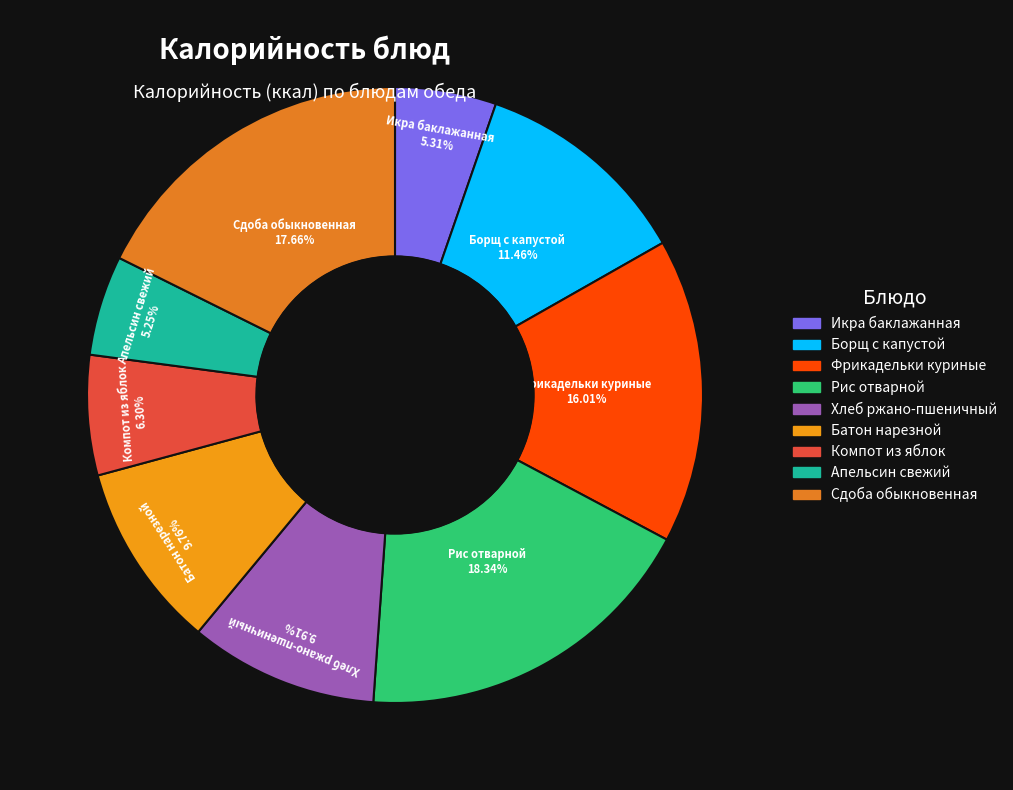

The Батон нарезной slice represents 10% of the pie. True or false?

True